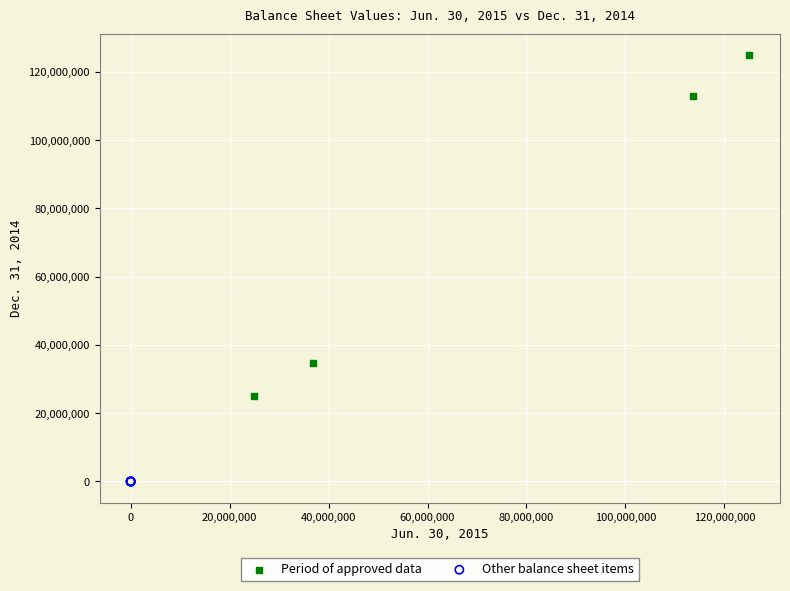

Which series contains the lowest Y value?

Other balance sheet items